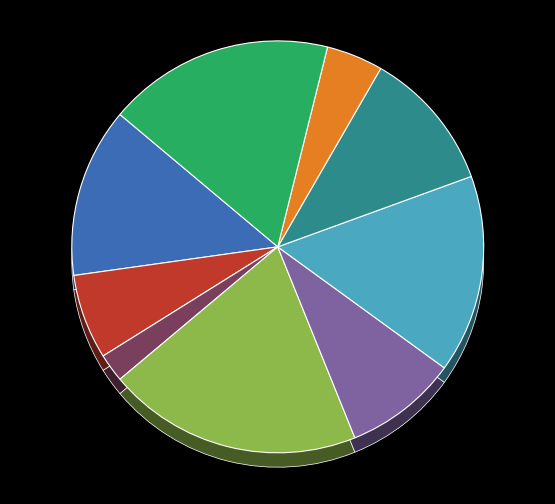

Which slice is the largest?

6